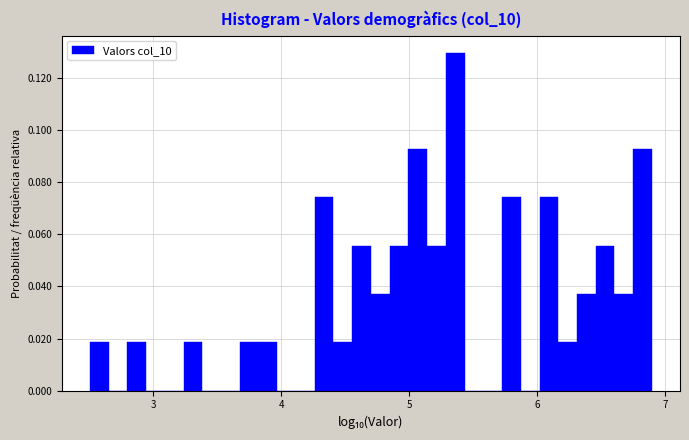

Around what value on the x-axis is the tallest bar? Give the approximate position of its centre, as read against the axis.

5.4